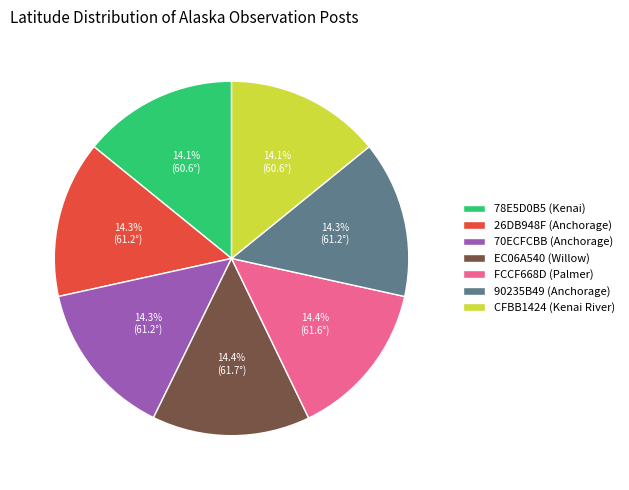

Is it true that CFBB1424 is 4% of the pie?

False